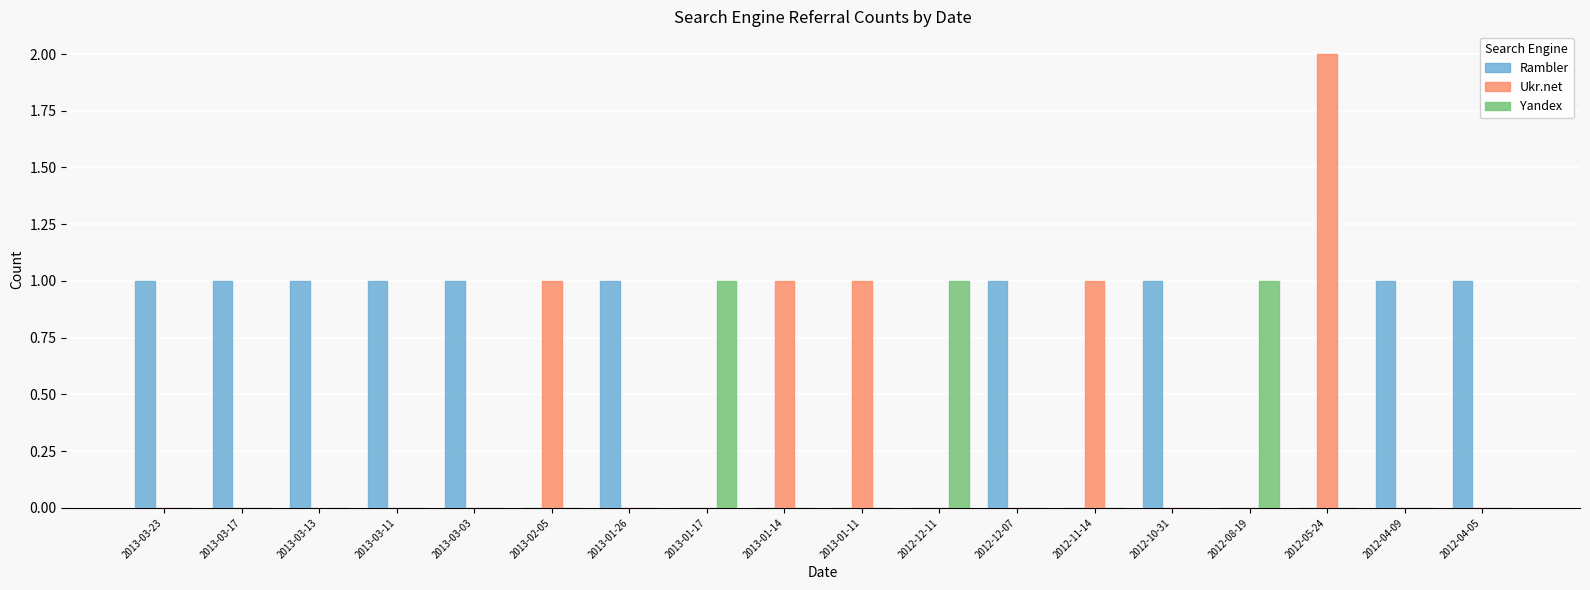

At which category is the sum across all series the highest?

2012-05-24